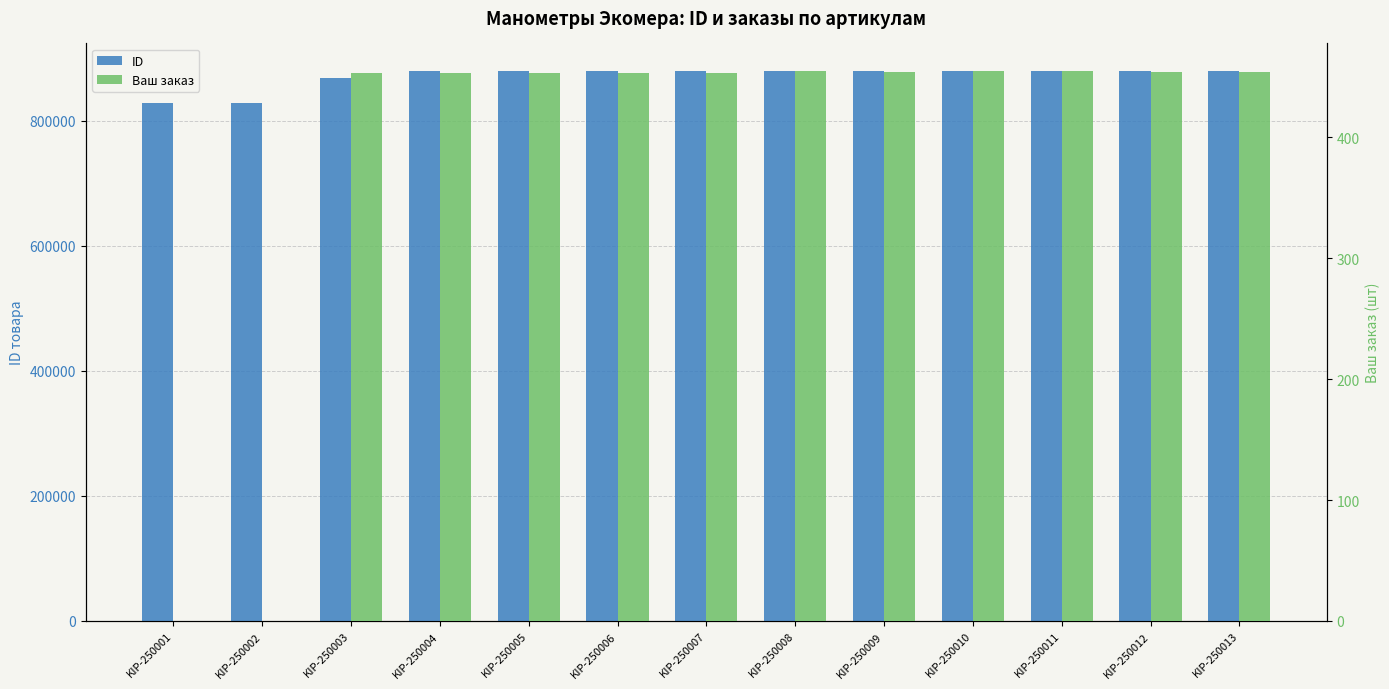

How many bars are there in each group?

2